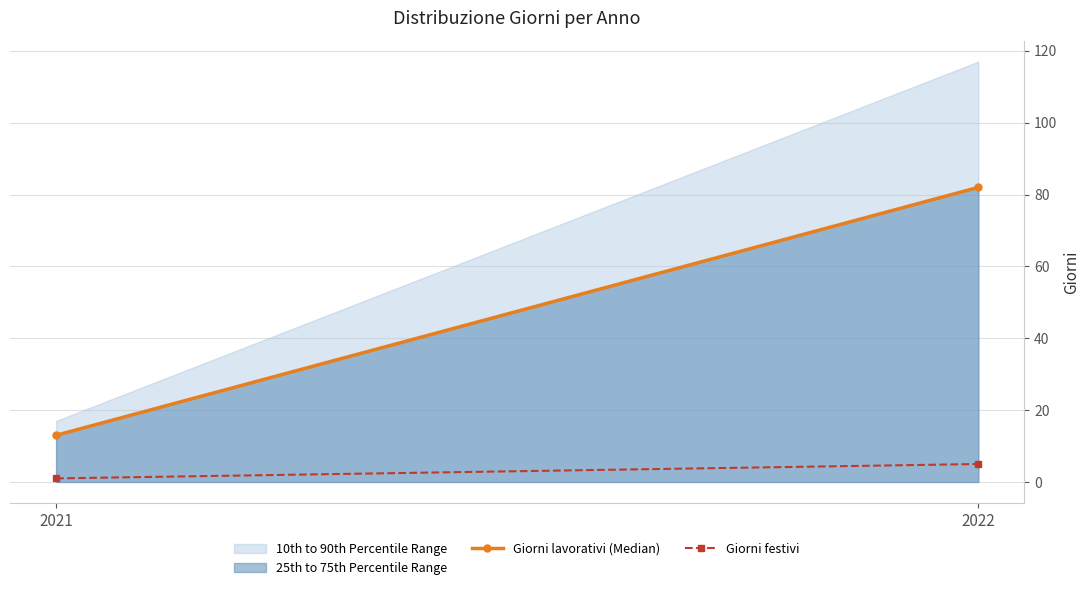

Is it true that 10th to 90th Percentile Range equals 17 at 2021?

True